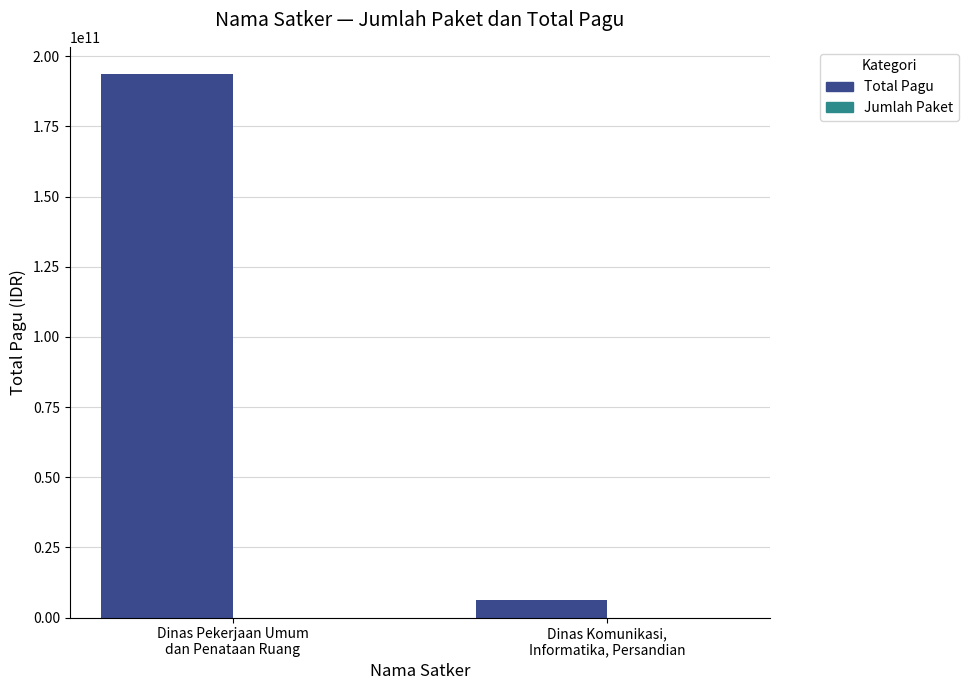

Which series has the largest total across all categories?

Total Pagu